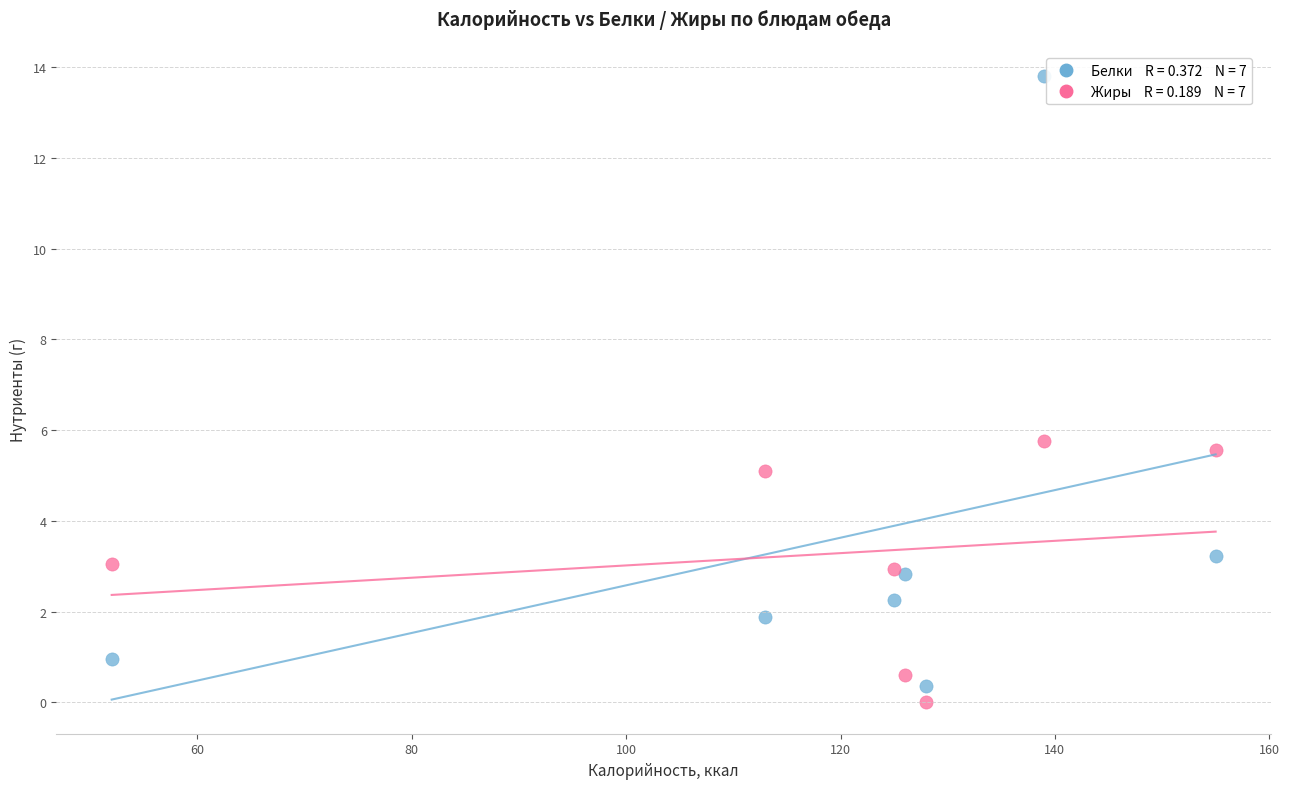

Across all series, what Y value is closest to 6?

5.8